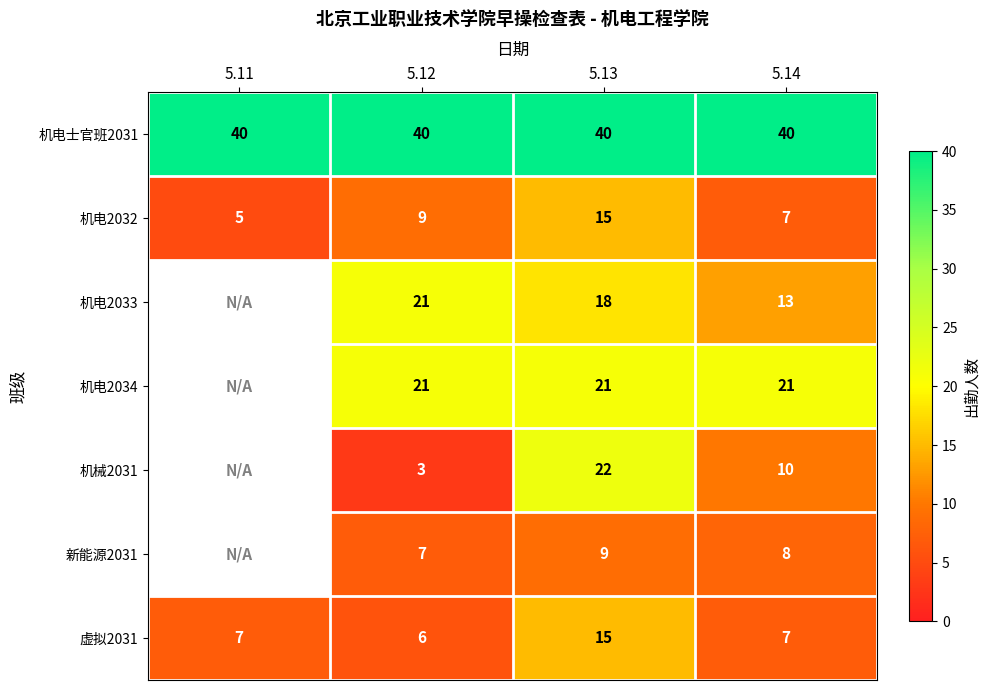

What is the sum of the 机电士官班2031 values at 5.13 and 5.11?

80